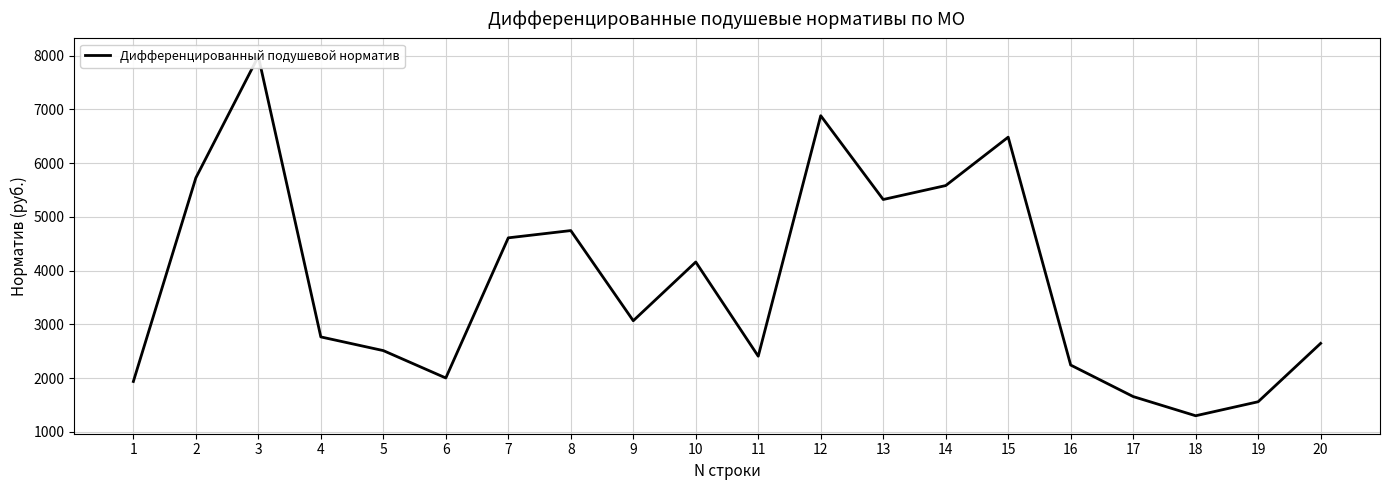

Rank the categories by value from lowest to highest.

18, 19, 17, 1, 6, 16, 11, 5, 20, 4, 9, 10, 7, 8, 13, 14, 2, 15, 12, 3